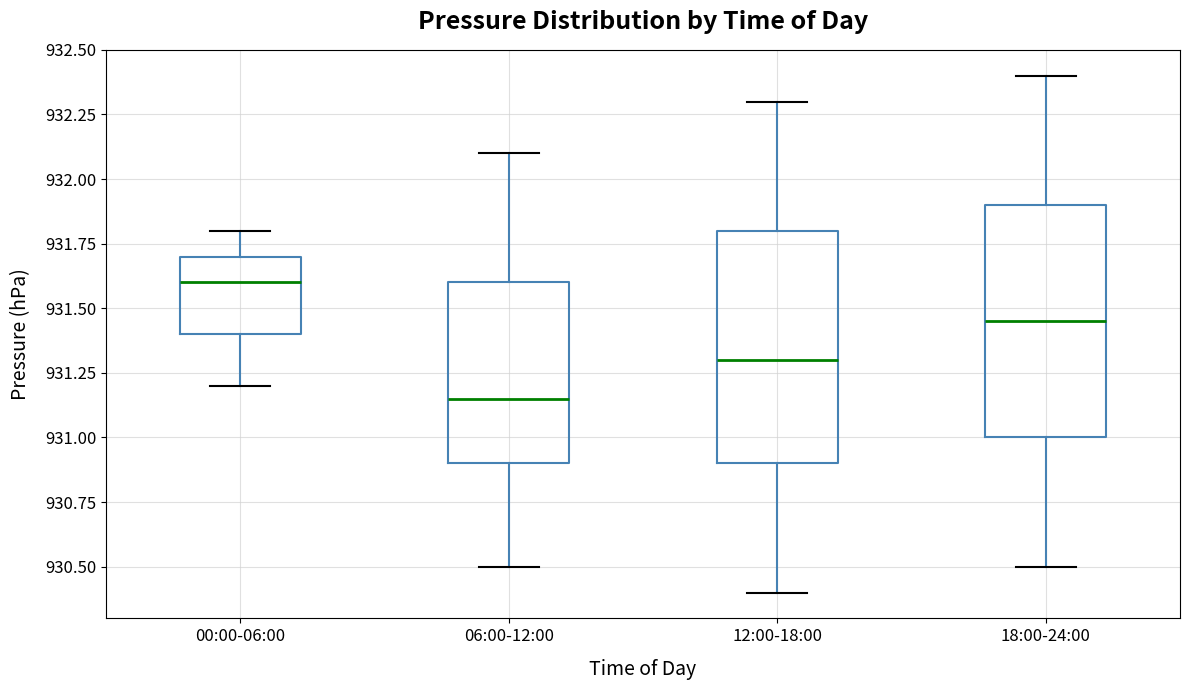

Reading left to right, read every box against the y-axis: the position of its median line, the range the box covers, and the ends of its whiskers. The values are not printed on the chart, so give them approximately, as read against the axis.

00:00-06:00: median 931.60, box 931.40 to 931.70, whiskers 931.20 to 931.80
06:00-12:00: median 931.15, box 930.90 to 931.60, whiskers 930.50 to 932.10
12:00-18:00: median 931.30, box 930.90 to 931.80, whiskers 930.40 to 932.30
18:00-24:00: median 931.45, box 931.00 to 931.90, whiskers 930.50 to 932.40